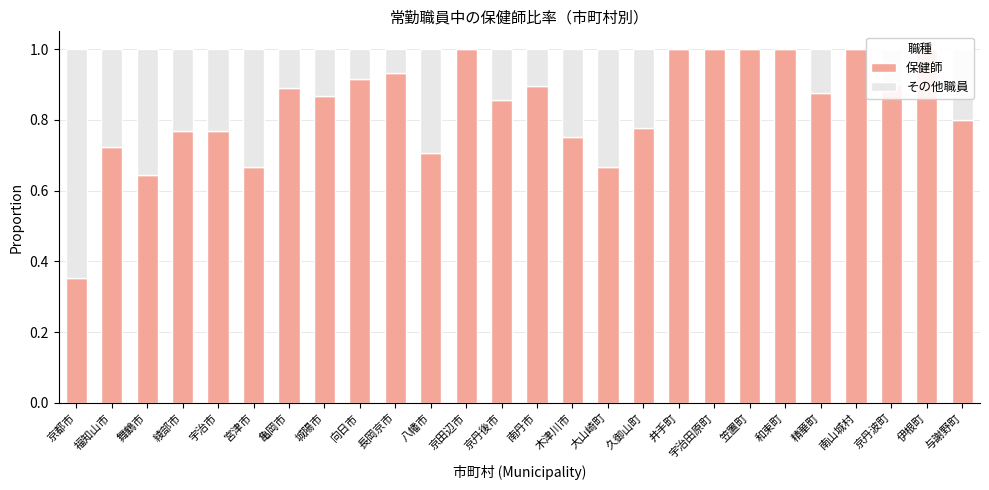

Between 福知山市 and 長岡京市, which series saw the biggest shift?

保健師